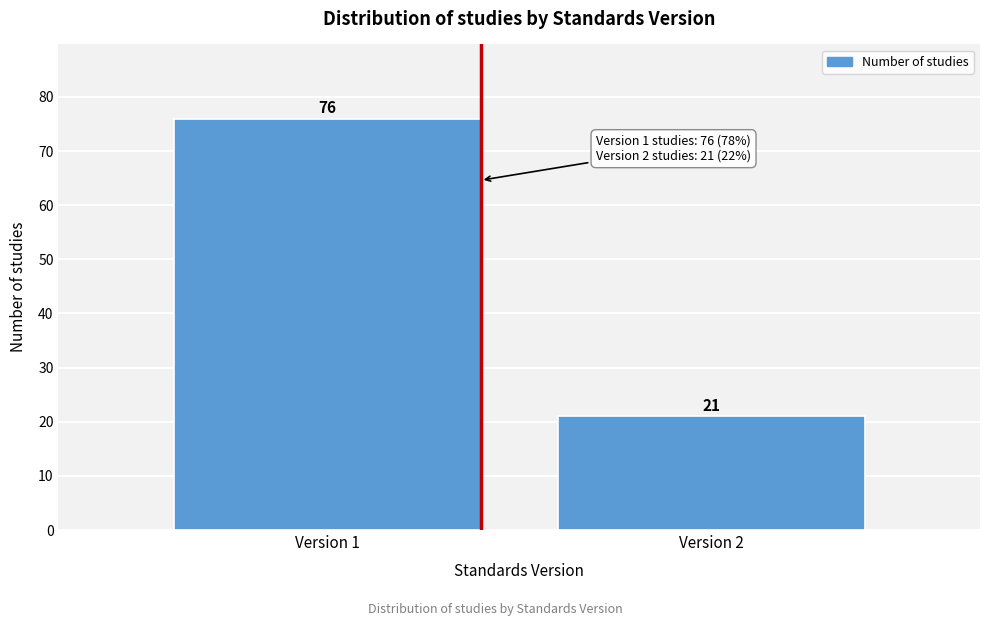

Reading right to left, list all the values displayed in this chart.

Version 2=21	Version 1=76